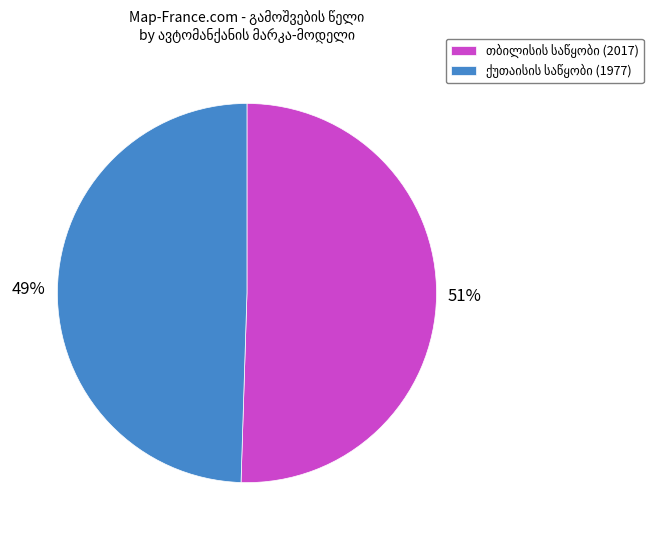

Is there any slice that represents more than half of the pie?

Yes